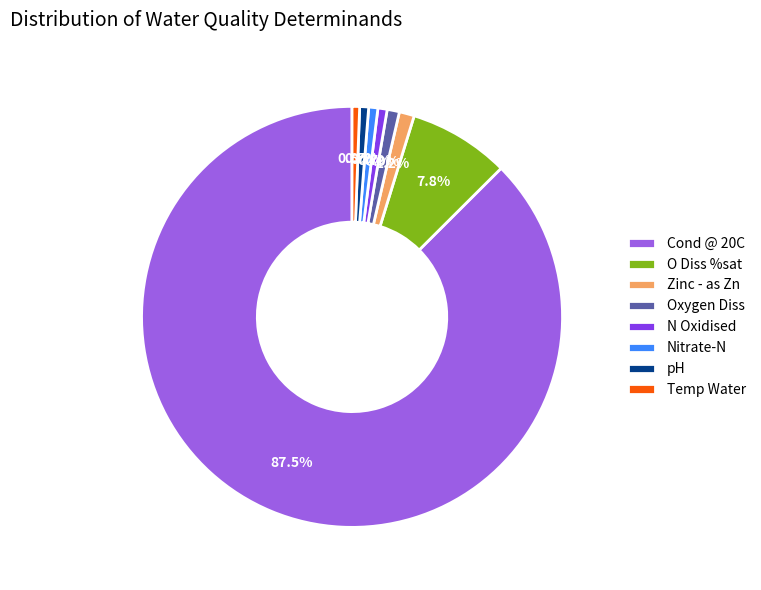

Is there any slice that represents more than half of the pie?

Yes